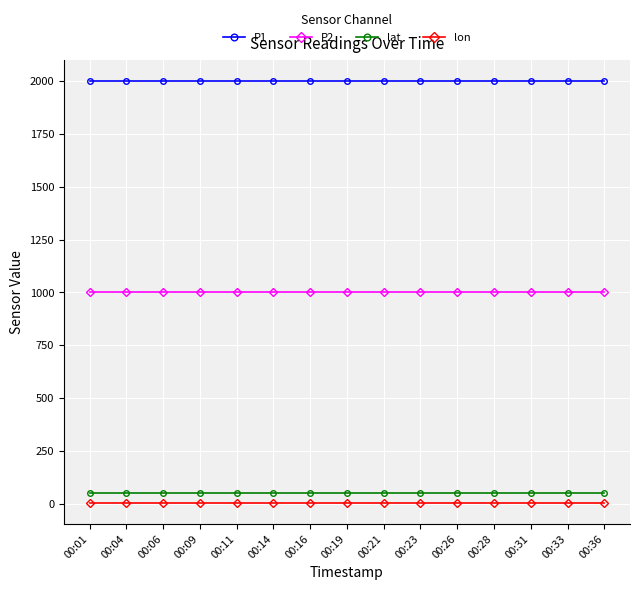

What are all the series names shown in the legend?

P1, P2, lat, lon